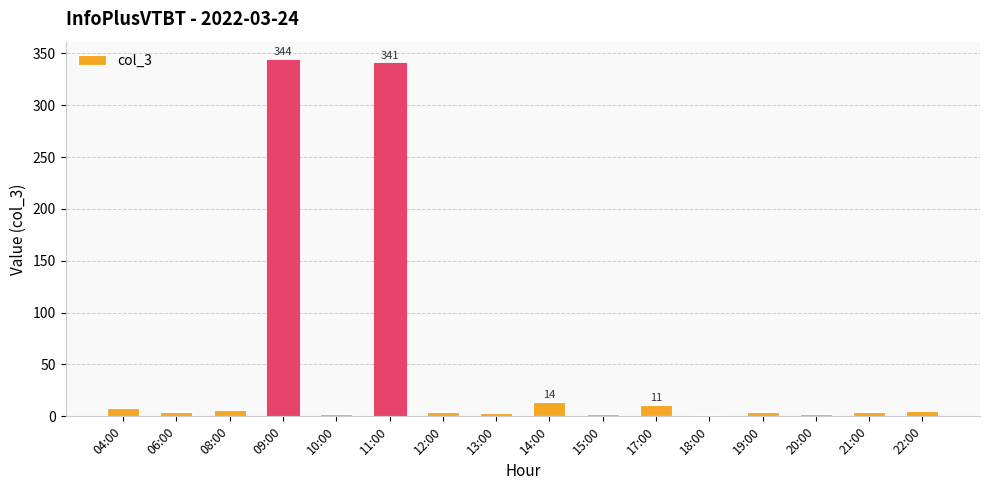

True or false: the data shows 3 at 13:00.

True